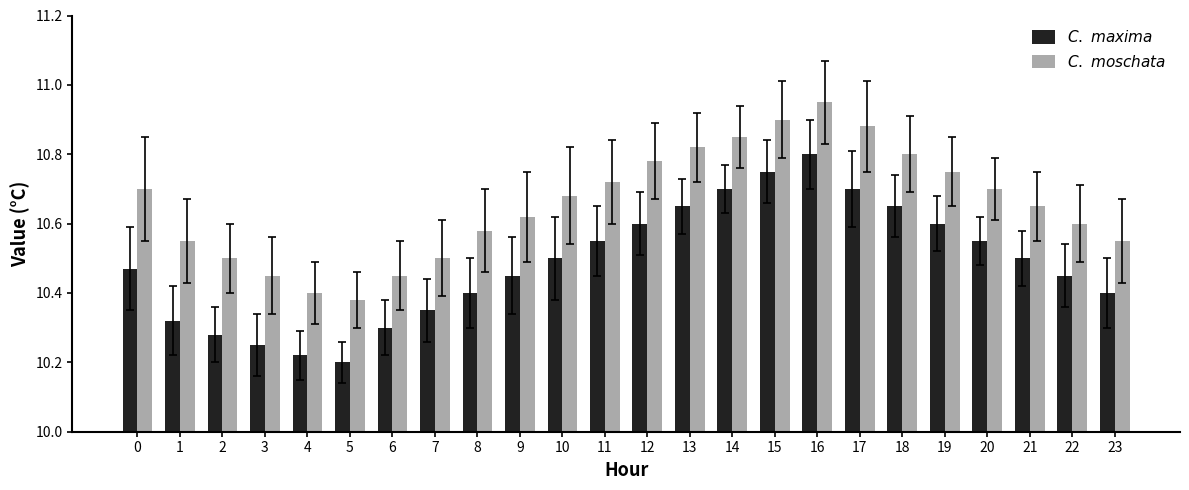

The value of $C.\ moschata$ at 11 is 15.1. True or false?

False